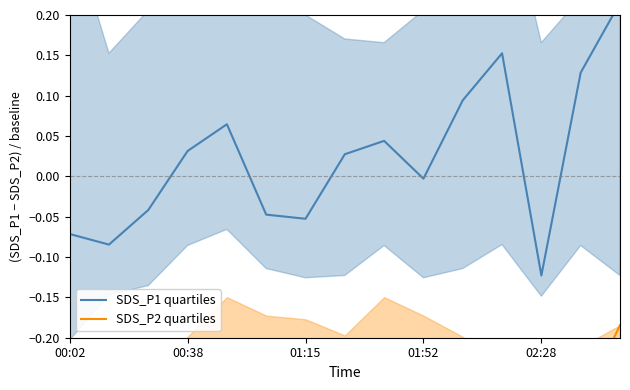

True or false: SDS_P1 quartiles has a value of 0.1 at 02:28.

False